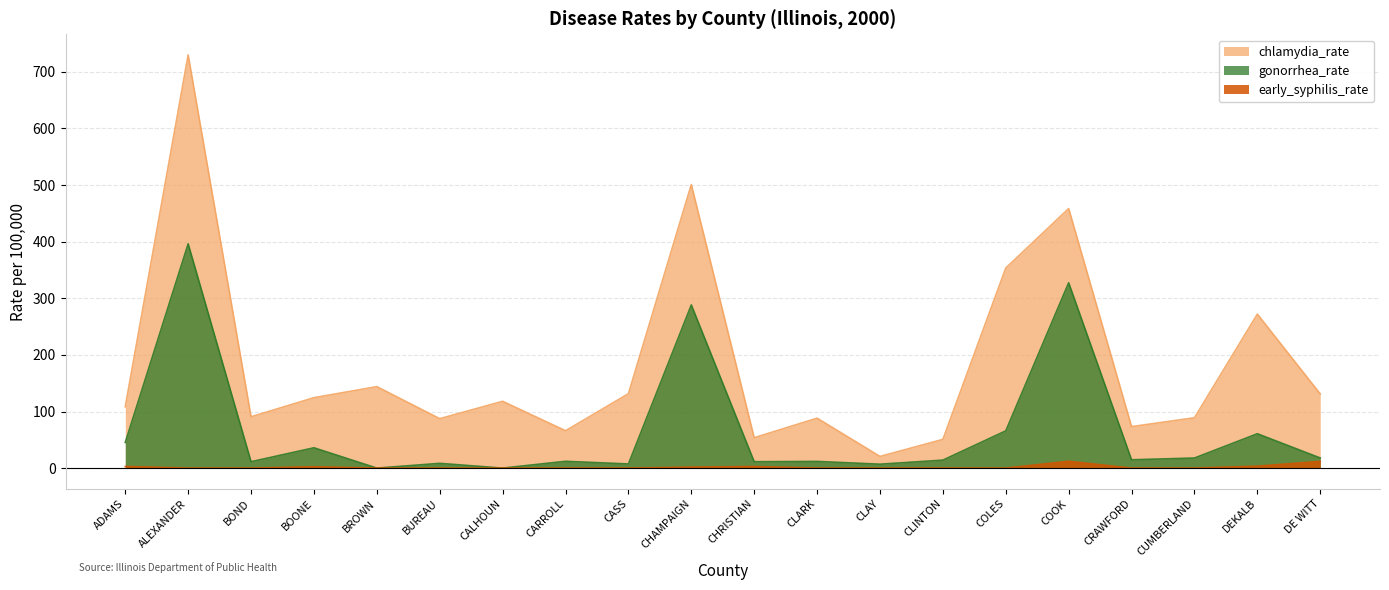

Where is early_syphilis_rate nearest to the value 6?

DEKALB